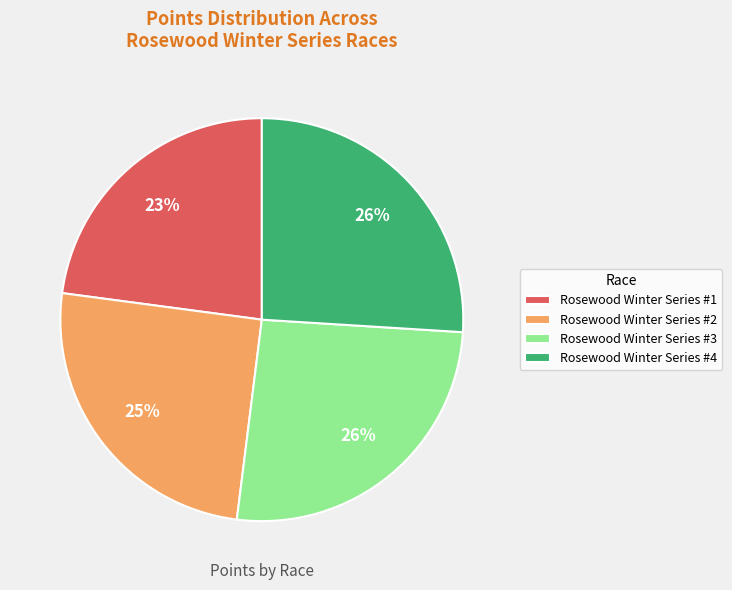

To the nearest percent, what percentage of the pie is Rosewood Winter Series #2?

25%